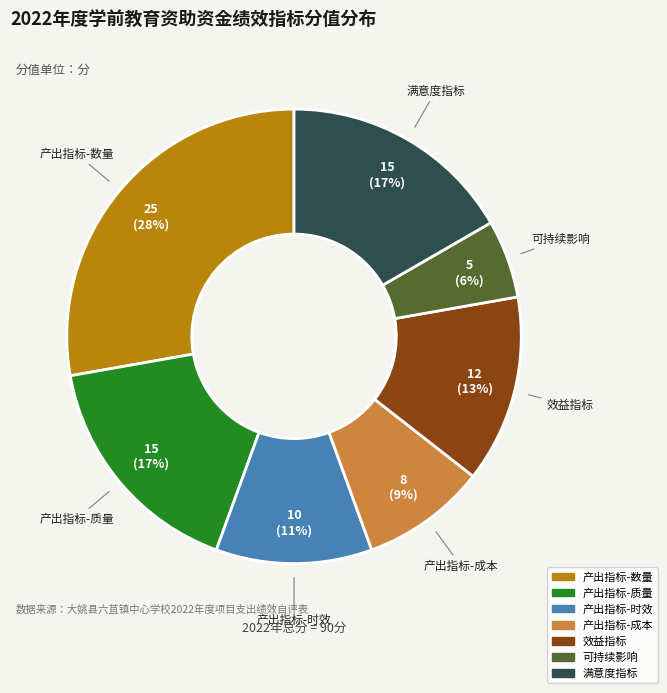

Does any single category account for the majority?

No